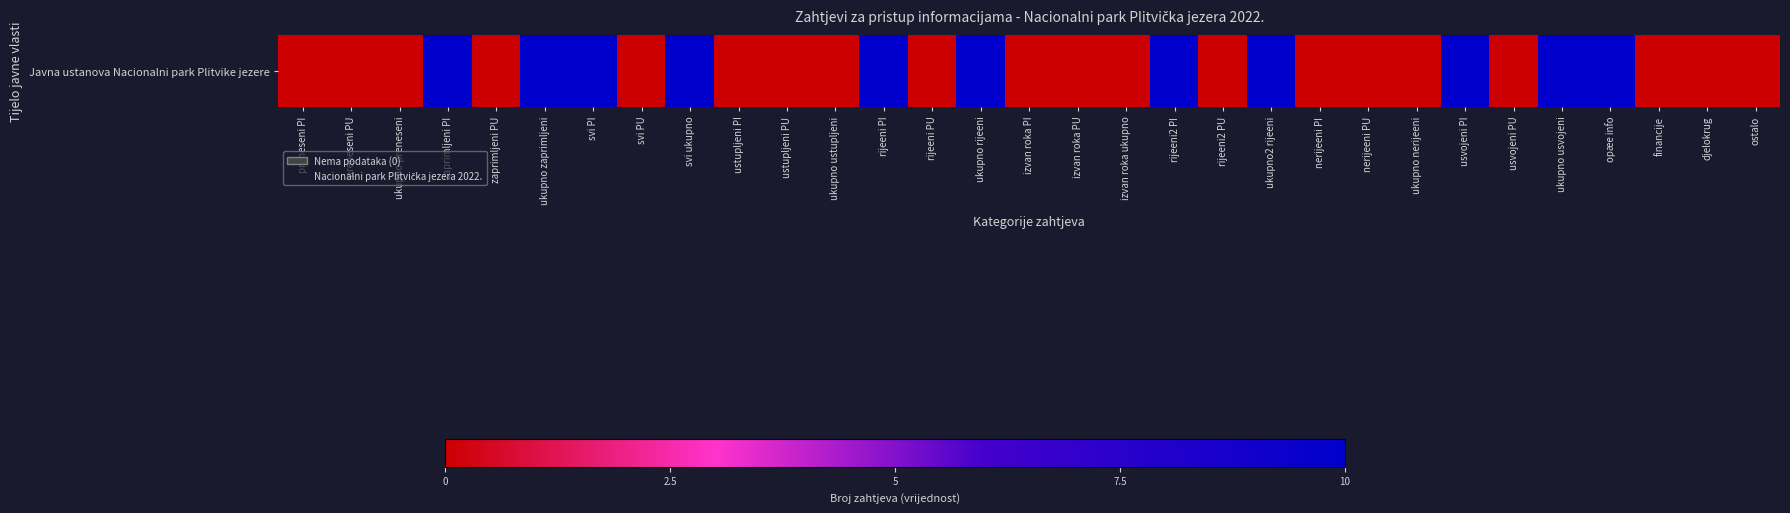

Which has a higher value, preneseni PI or svi PI?

svi PI